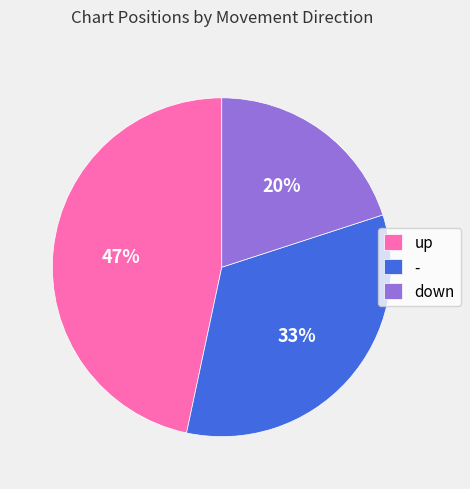

To the nearest percent, what portion does up represent?

47%